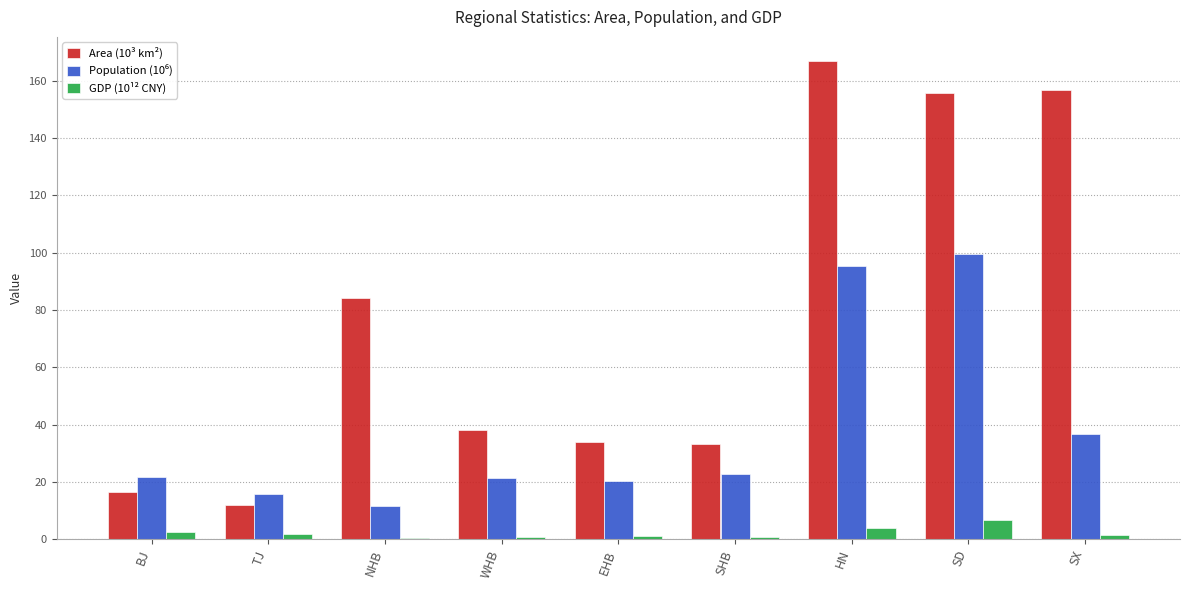

Is the value of Area (10³ km²) at NHB greater than the value of GDP (10¹² CNY) at TJ?

Yes